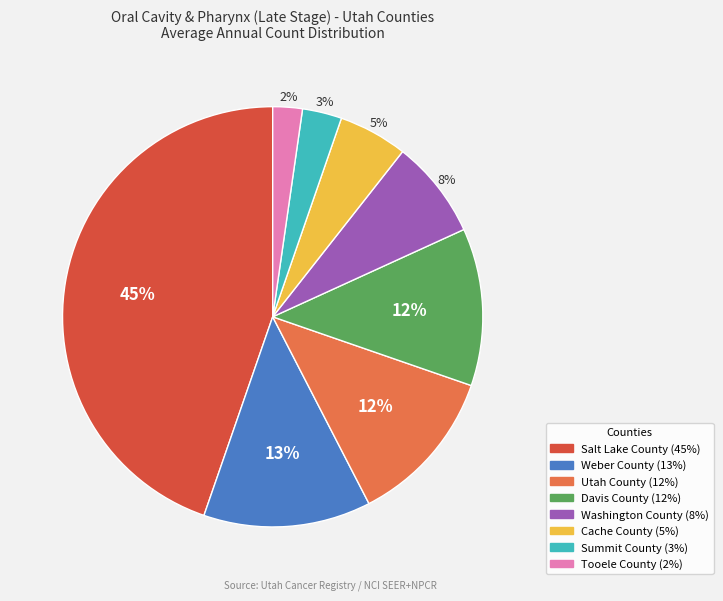

Which category has the smallest portion of the pie?

Tooele County